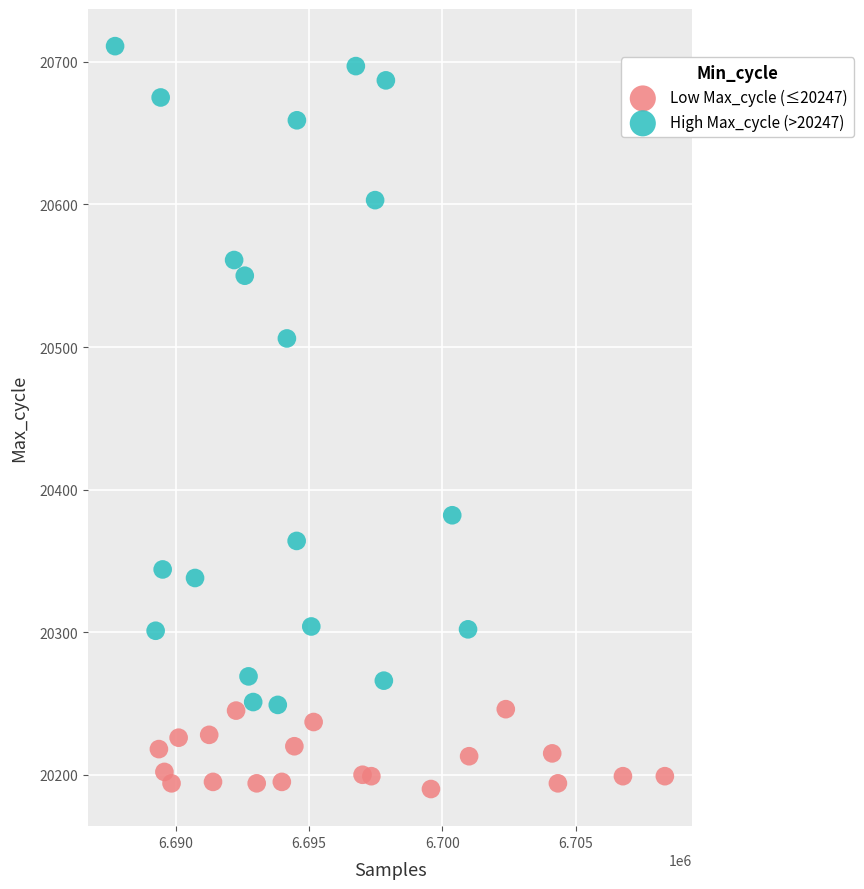

Which series reaches the maximum Y coordinate?

High Max_cycle (>20247)